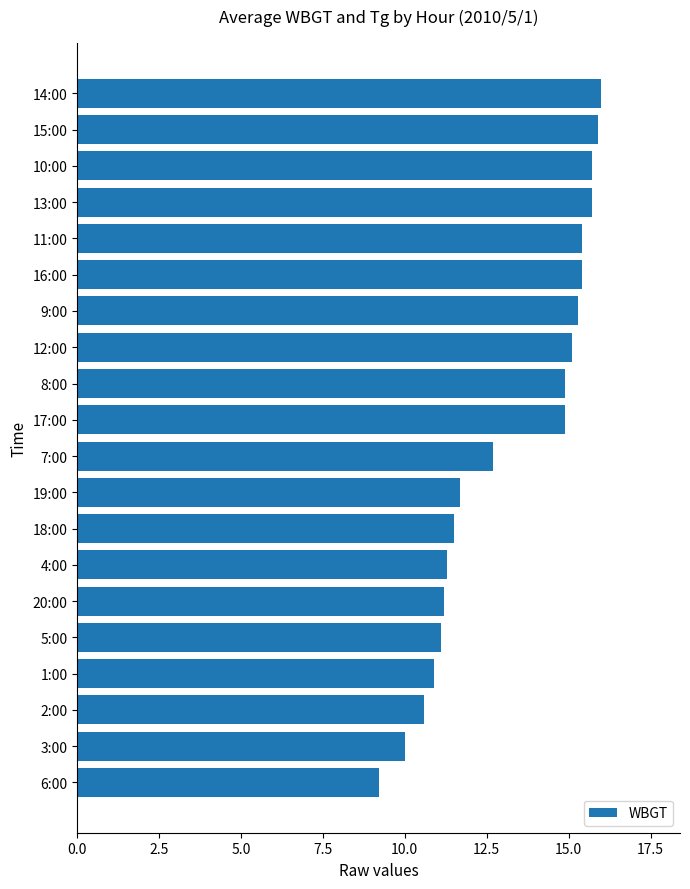

The value at 14:00 is 26.4. True or false?

False